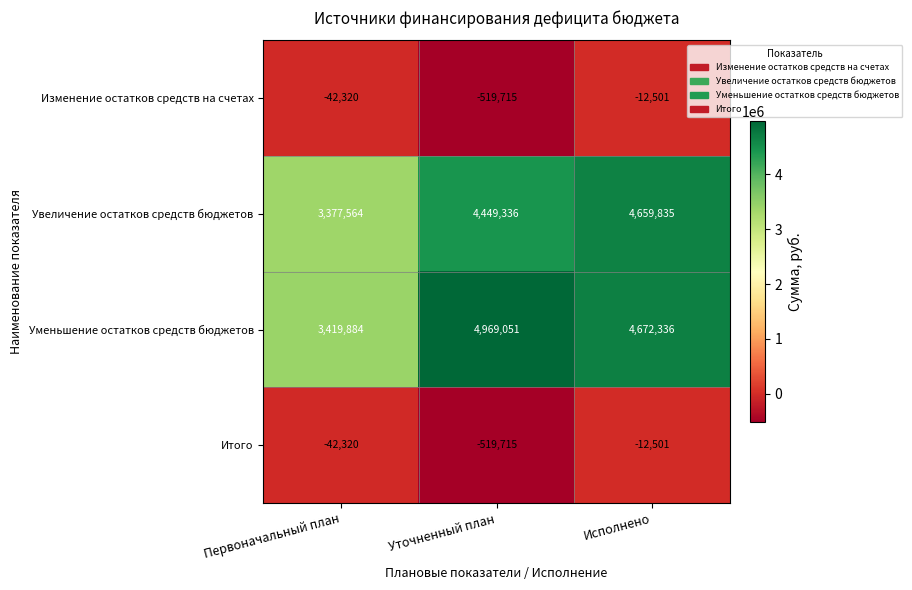

What is the spread (max minus min) of values at Уточненный план?

5488766